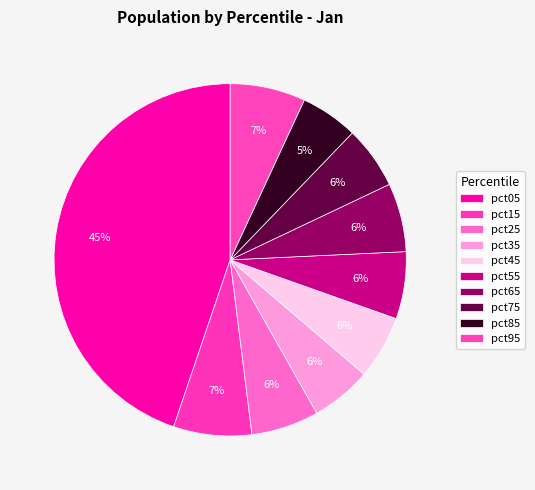

To the nearest percent, what is the difference between the largest and smallest slice percentages?

40%